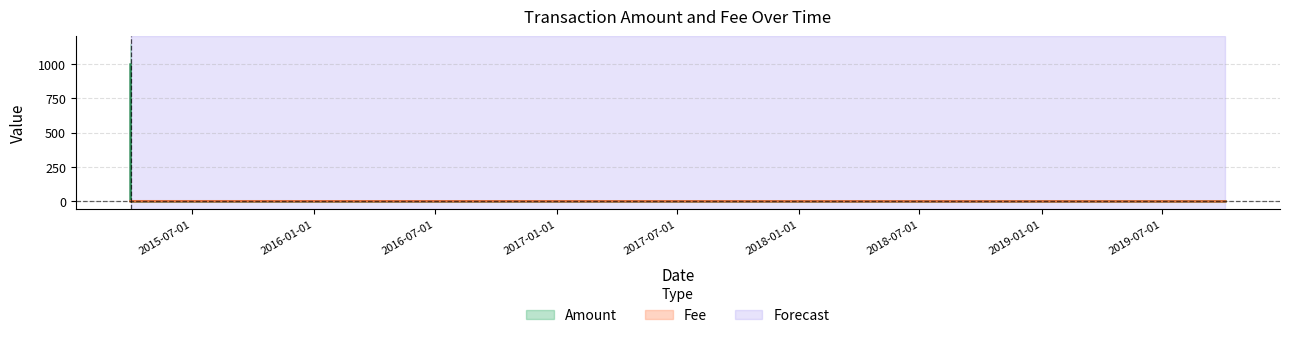

Does the chart display data point markers on the line(s)?

No